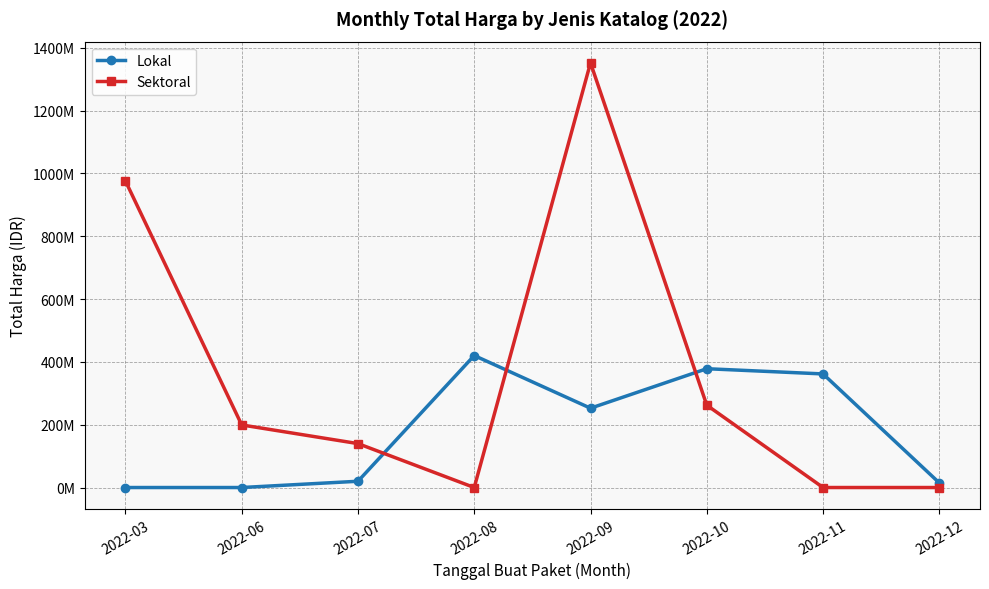

What is the difference between the Sektoral values at 2022-08 and 2022-06?

199200000